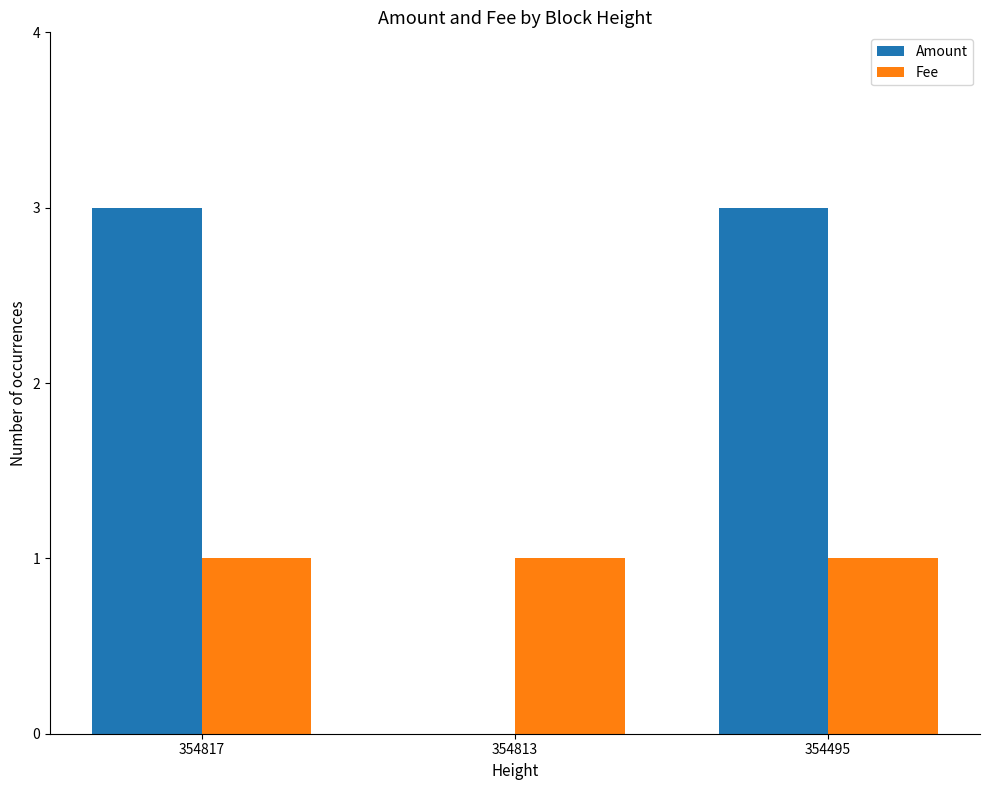

The Amount series shows 2 at 354817. True or false?

False